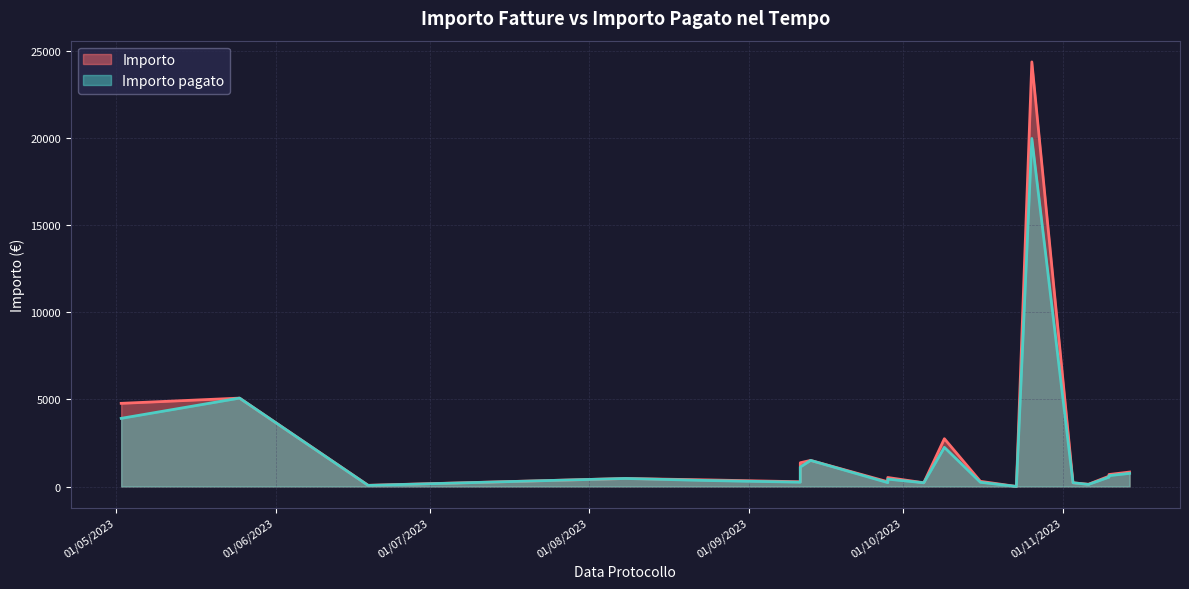

At which category is the sum across all series the highest?

26/10/2023